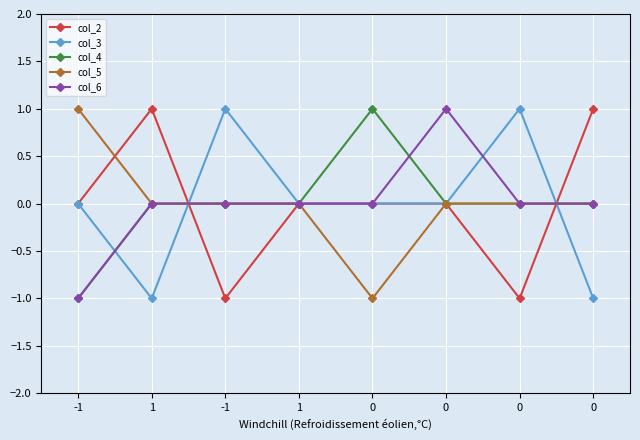

Where do col_6 and col_4 first cross each other?

0 and 0